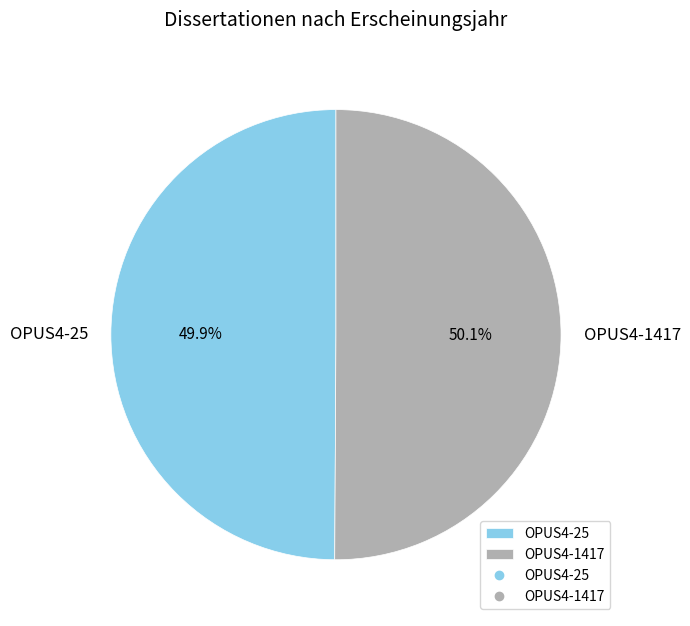

Is it true that OPUS4-1417 is 39% of the pie?

False